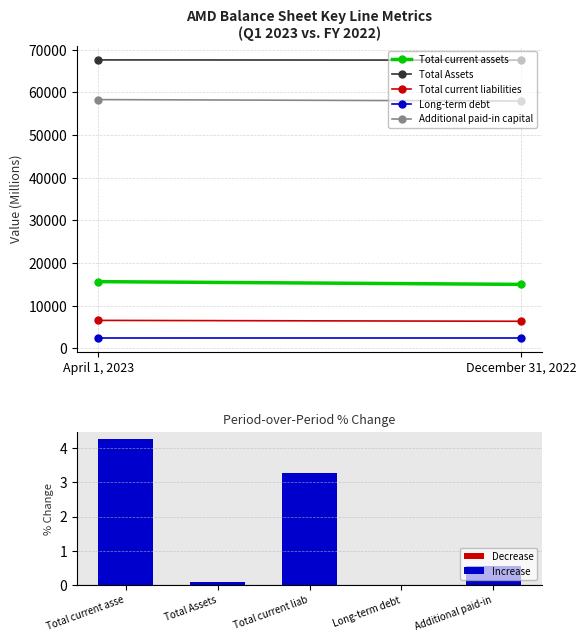

What is the sum of all values?

8.2